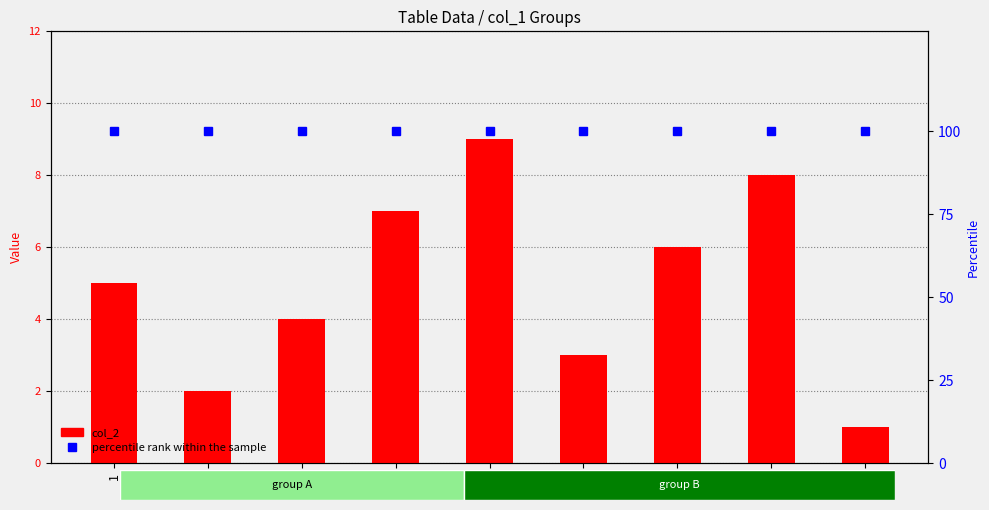

The value of percentile rank within the sample at 2 is 100. True or false?

True